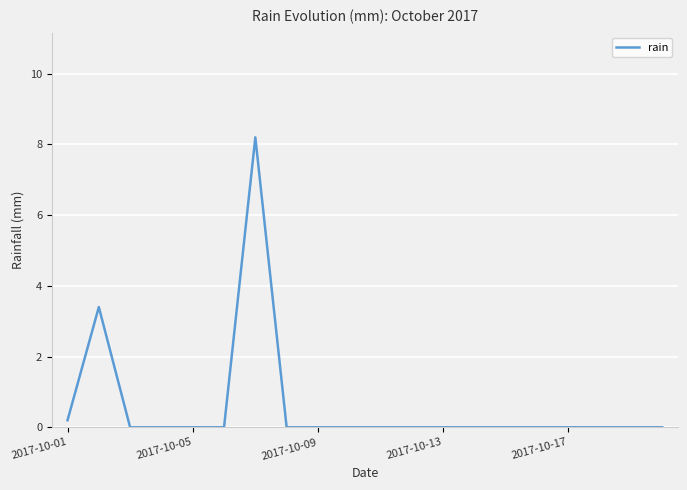

What is the maximum value shown in the chart?

8.2